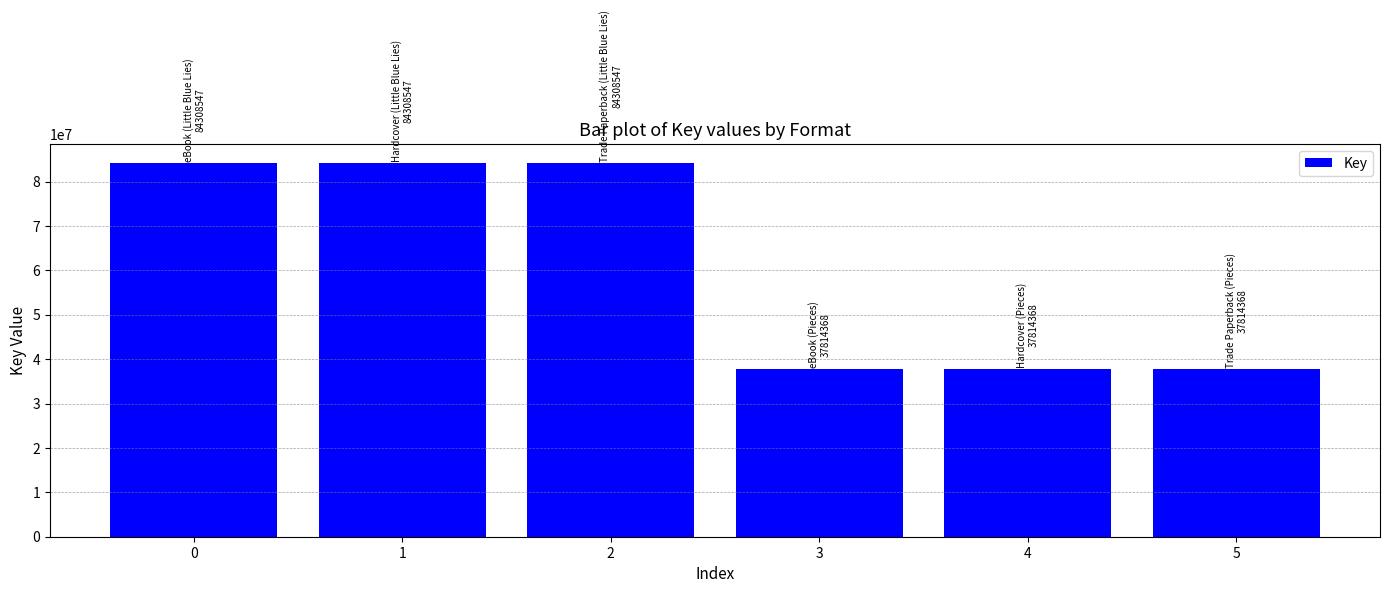

Is it true that the value at 1 is 84308547?

True